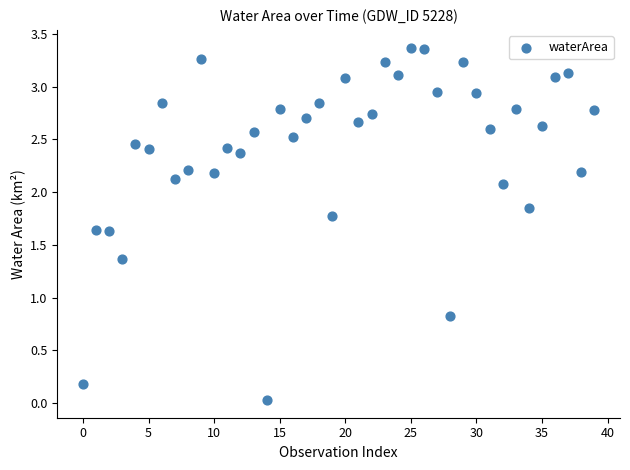

What Y value in the scatter plot is closest to 1?

0.8